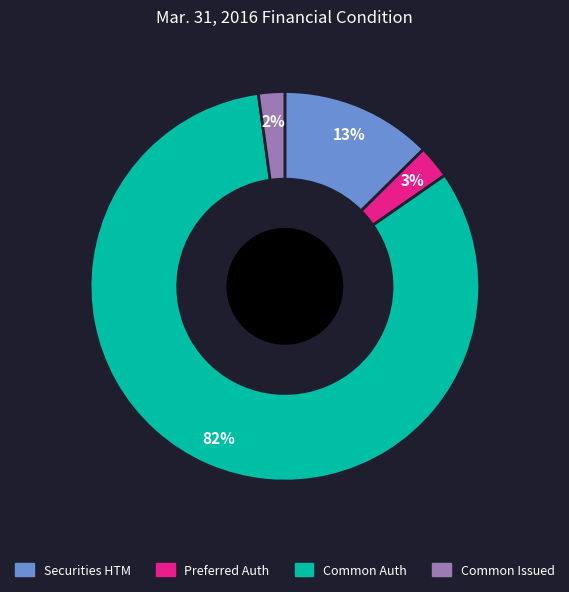

To the nearest percent, what is the difference between the largest and smallest slice percentages?

80%